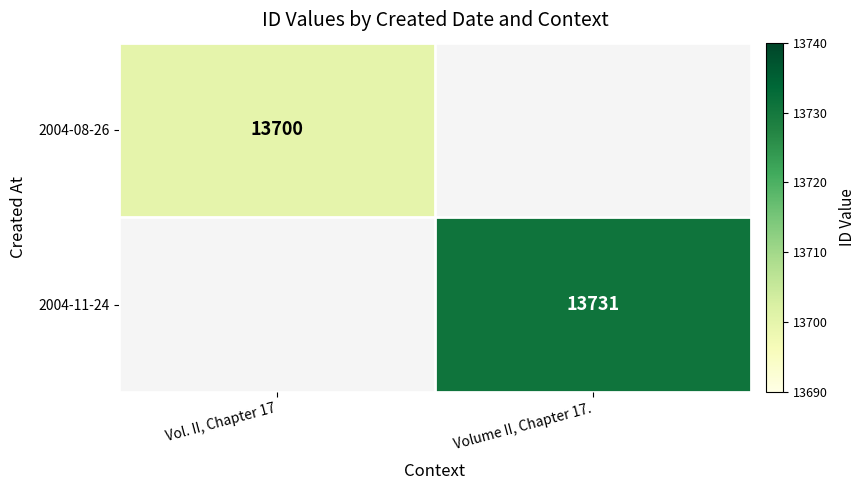

Is the value of 2004-08-26 at Vol. II, Chapter 17 greater than the value of 2004-11-24 at Volume II, Chapter 17.?

No